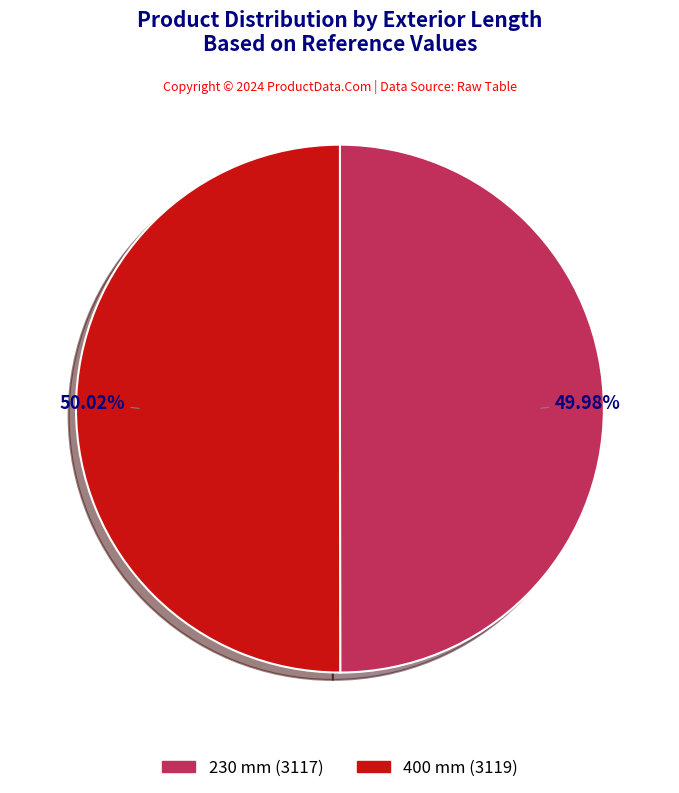

The 230 mm slice represents 50% of the pie. True or false?

True